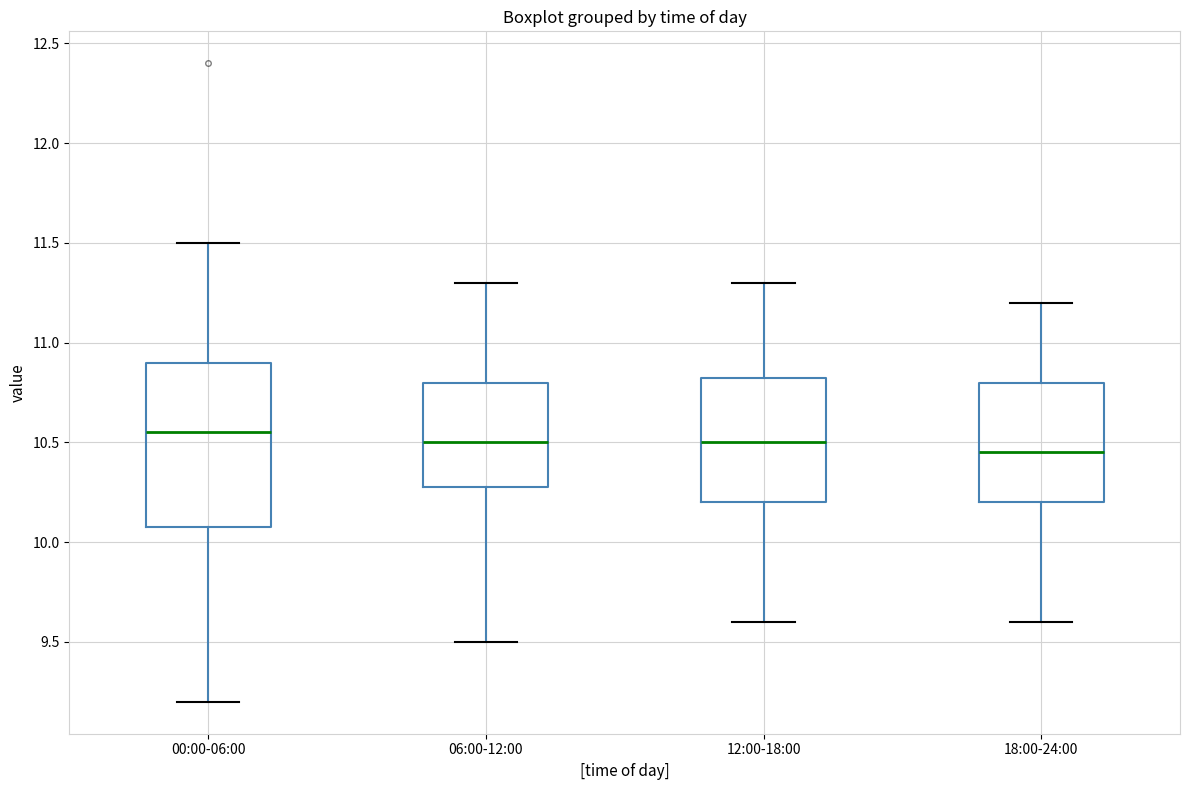

Reading left to right, transcribe this box plot: for each box, give where its median line is, the range the box spans, and where its two whiskers end, as read against the y-axis. The values are not printed on the chart, so give them approximately, as read against the axis.

00:00-06:00: median 10.55, box 10.10 to 10.90, whiskers 9.20 to 11.50
06:00-12:00: median 10.50, box 10.30 to 10.80, whiskers 9.50 to 11.30
12:00-18:00: median 10.50, box 10.20 to 10.85, whiskers 9.60 to 11.30
18:00-24:00: median 10.45, box 10.20 to 10.80, whiskers 9.60 to 11.20